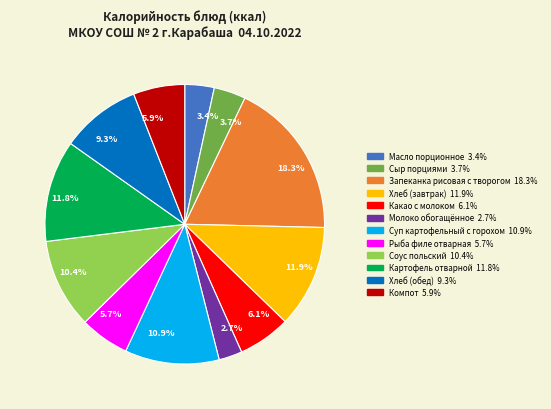

Is the sum of Компот and Суп картофельный с горохом greater than half?

No